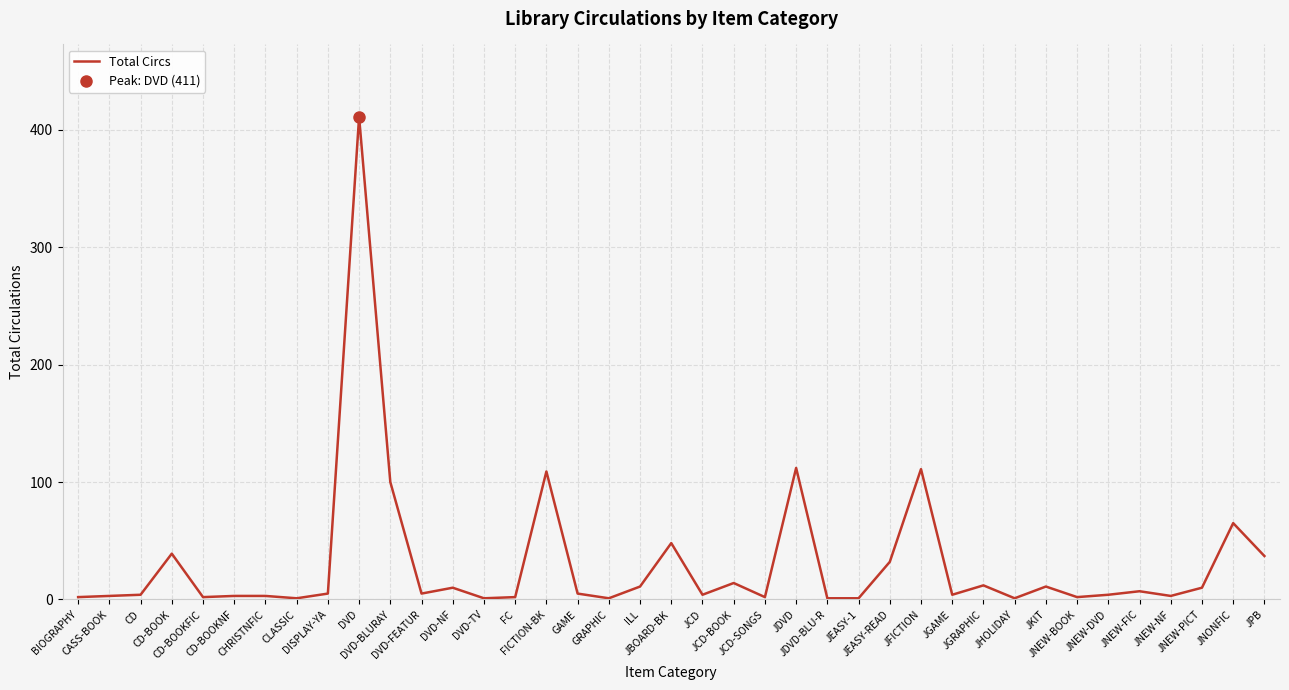

Reading left to right, what are all the values shown in this chart?

BIOGRAPHY=2	CASS-BOOK=3	CD=4	CD-BOOK=39	CD-BOOKFIC=2	CD-BOOKNF=3	CHRISTNFIC=3	CLASSIC=1	DISPLAY-YA=5	DVD=411	DVD-BLURAY=100	DVD-FEATUR=5	DVD-NF=10	DVD-TV=1	FC=2	FICTION-BK=109	GAME=5	GRAPHIC=1	ILL=11	JBOARD-BK=48	JCD=4	JCD-BOOK=14	JCD-SONGS=2	JDVD=112	JDVD-BLU-R=1	JEASY-1=1	JEASY-READ=32	JFICTION=111	JGAME=4	JGRAPHIC=12	JHOLIDAY=1	JKIT=11	JNEW-BOOK=2	JNEW-DVD=4	JNEW-FIC=7	JNEW-NF=3	JNEW-PICT=10	JNONFIC=65	JPB=37